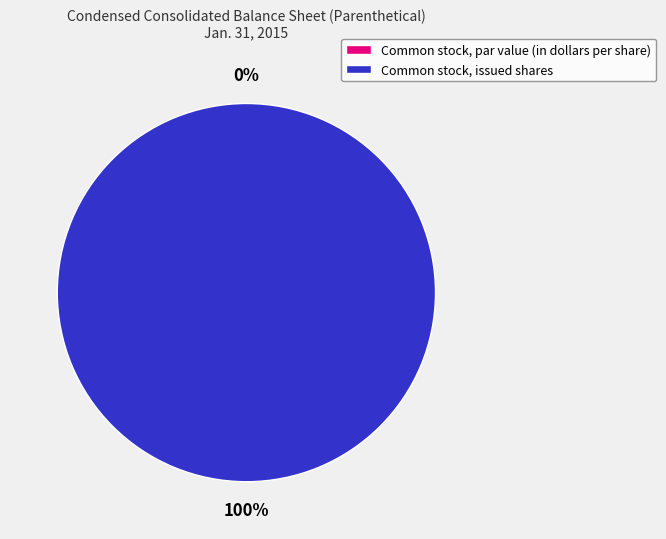

Which has a higher value, Common stock, issued shares or Common stock, par value (in dollars per share)?

Common stock, issued shares